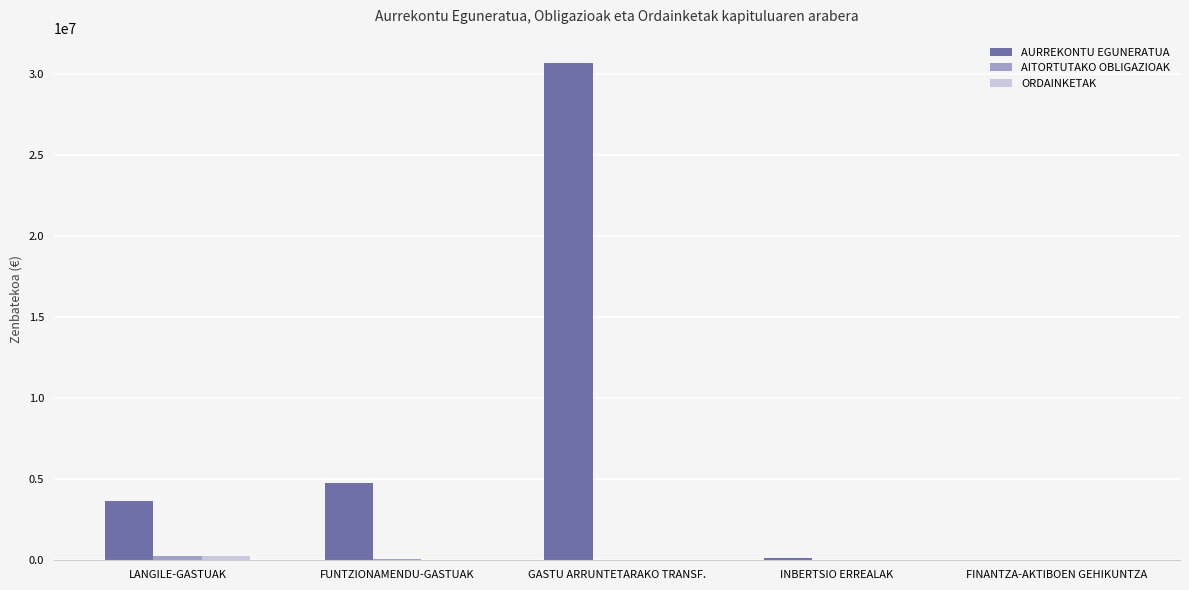

Which category has the highest value across all series?

GASTU ARRUNTETARAKO TRANSF.